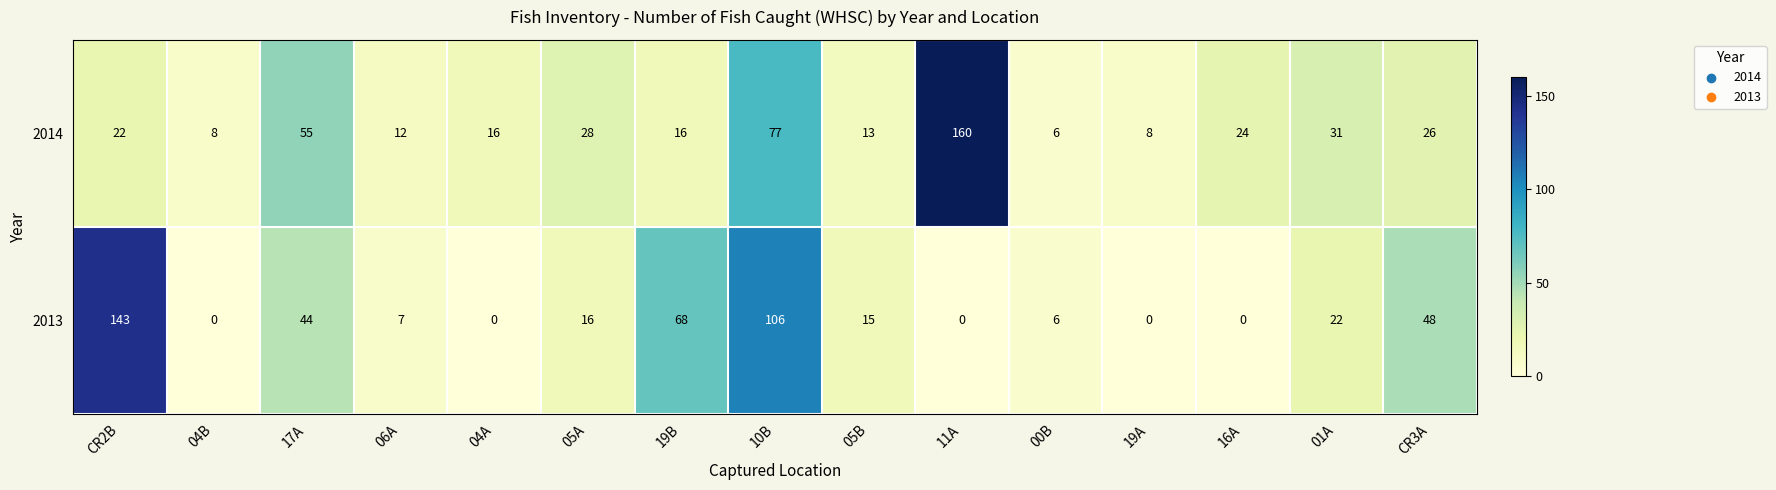

Which series has the largest total across all categories?

2014